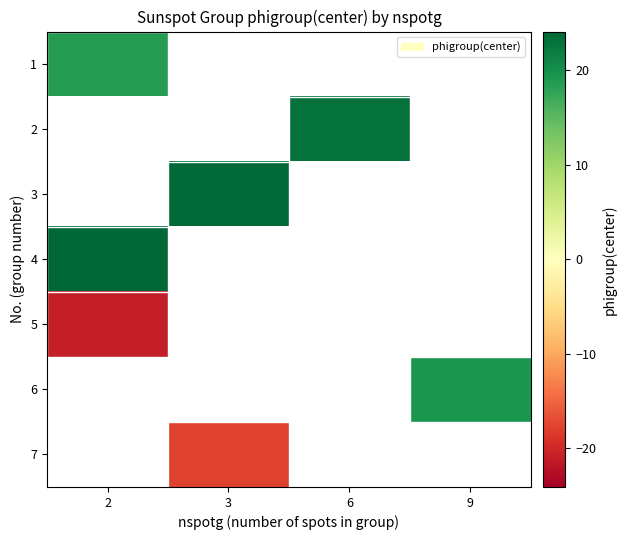

What is the approximate value of row_3 at 2?

24.1